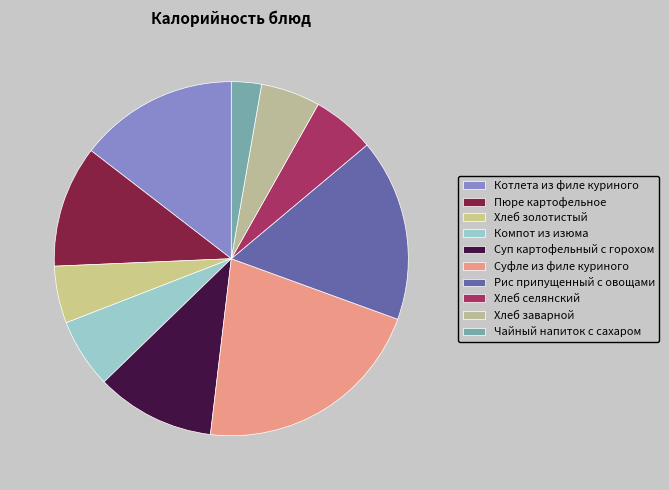

How many slices are in this pie chart?

10